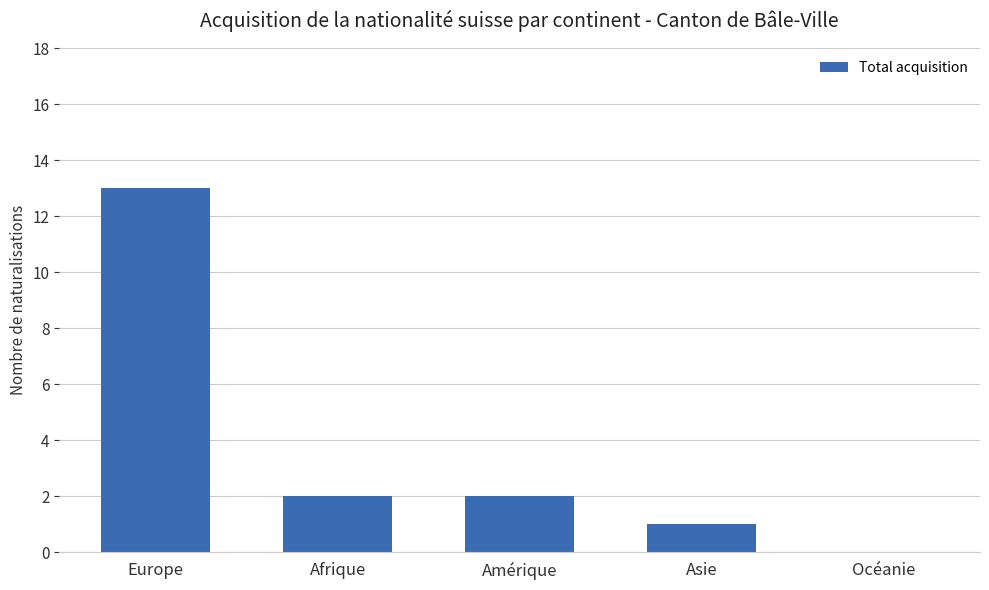

The value at Europe is 13. True or false?

True